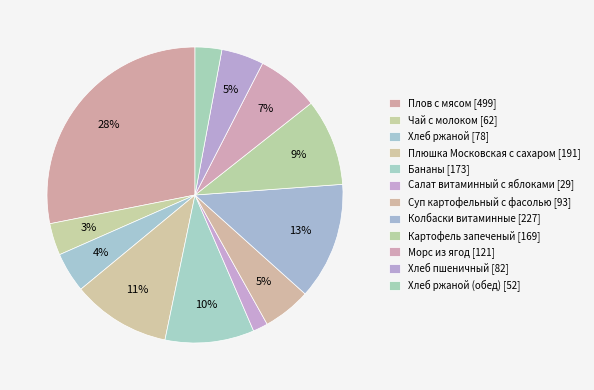

How many slices are in this pie chart?

12